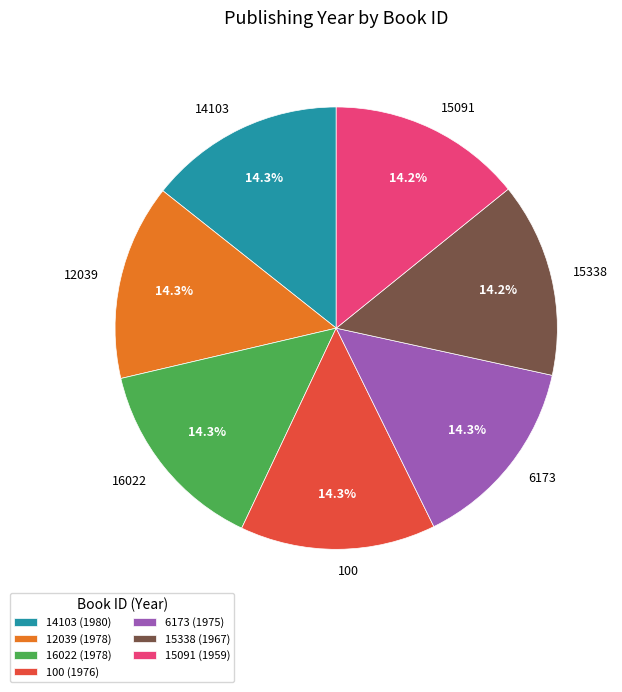

Do 15338 and 16022 together represent more than half of the pie?

No